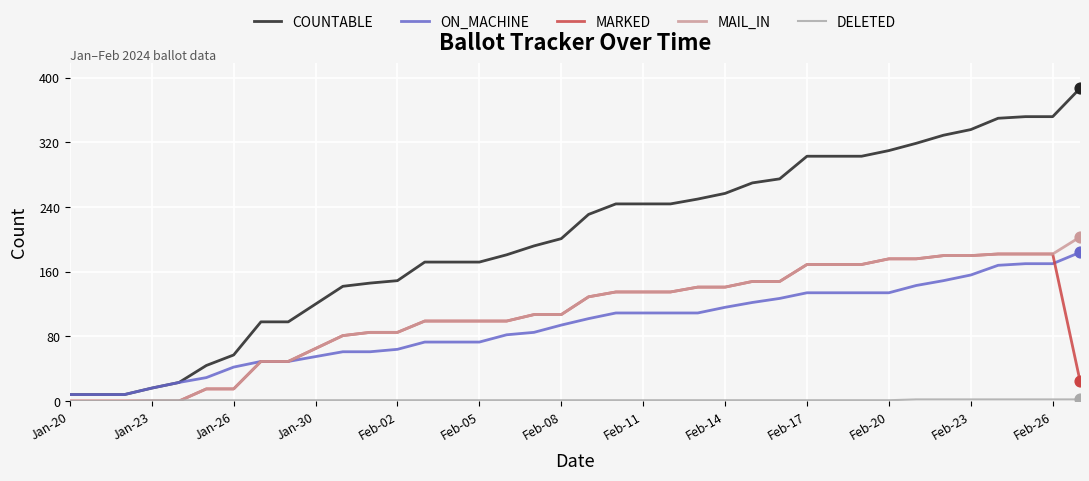

Which series has the largest total across all categories?

COUNTABLE